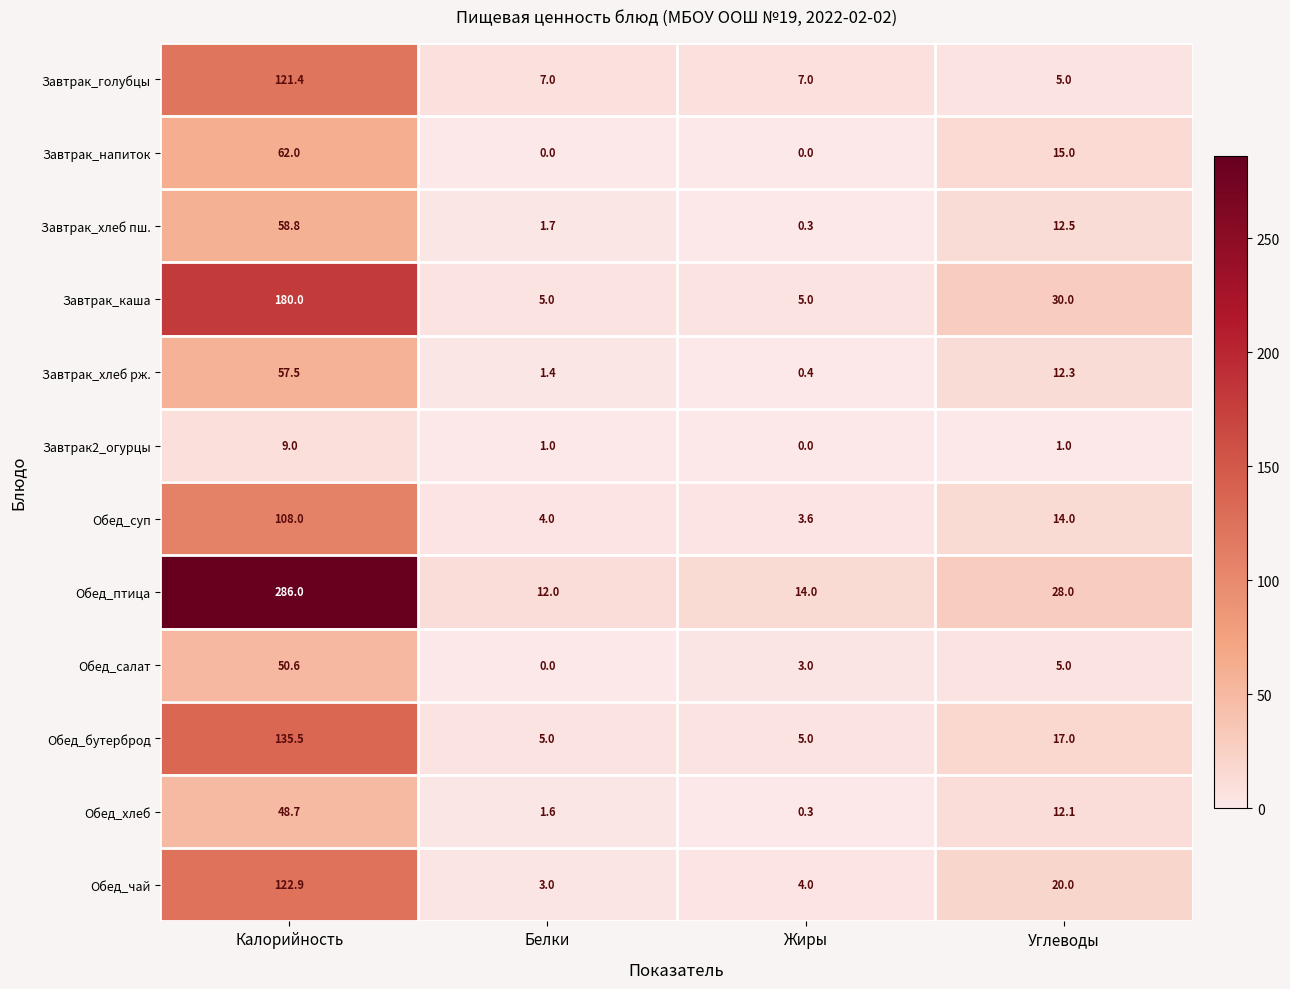

How many data points does each series have?

4